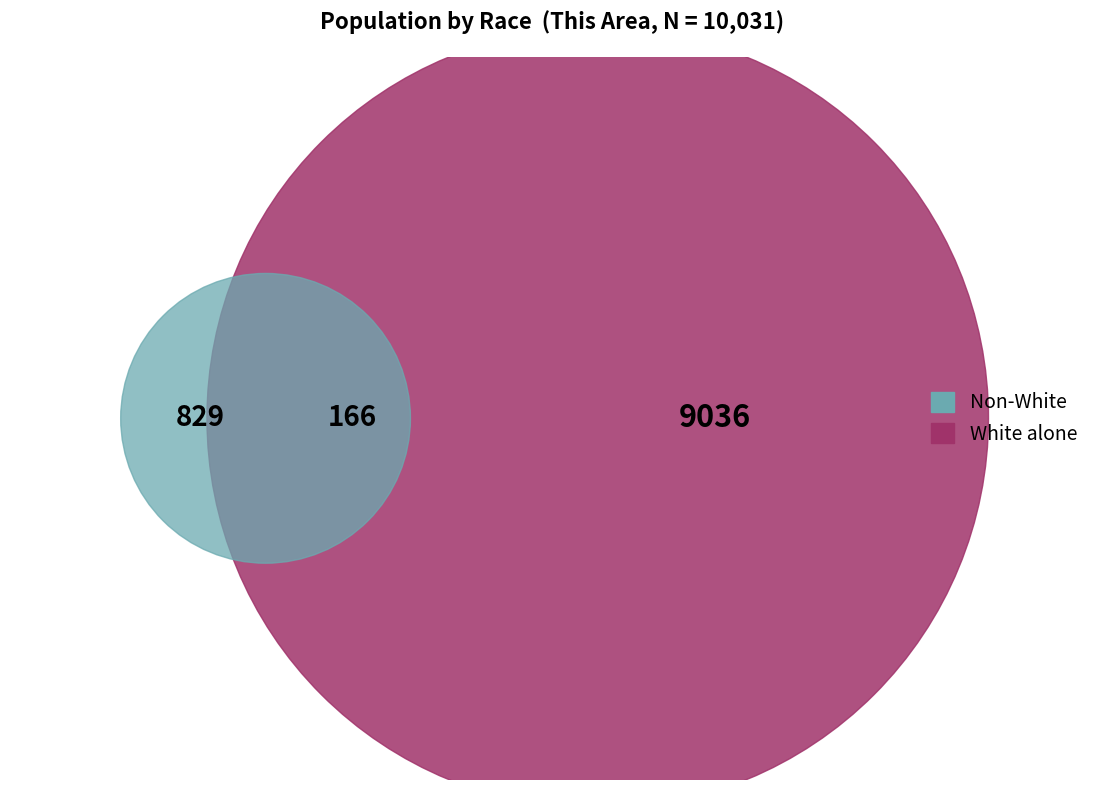

Which slice is the largest?

White alone